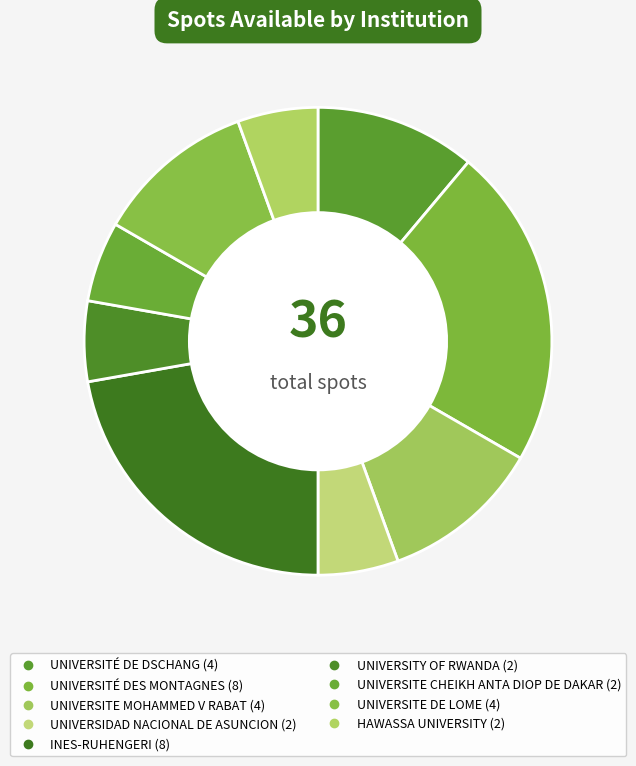

Approximately how many times larger is the value at UNIVERSITE CHEIKH ANTA DIOP DE DAKAR compared to UNIVERSITE DE LOME?

0.5